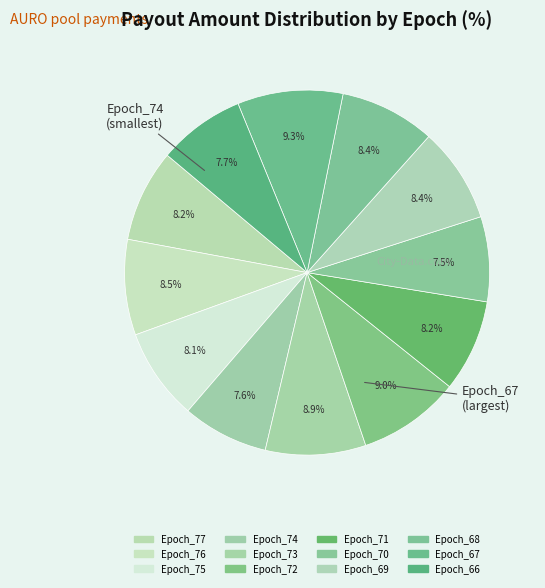

Which slice is the largest?

Epoch_67